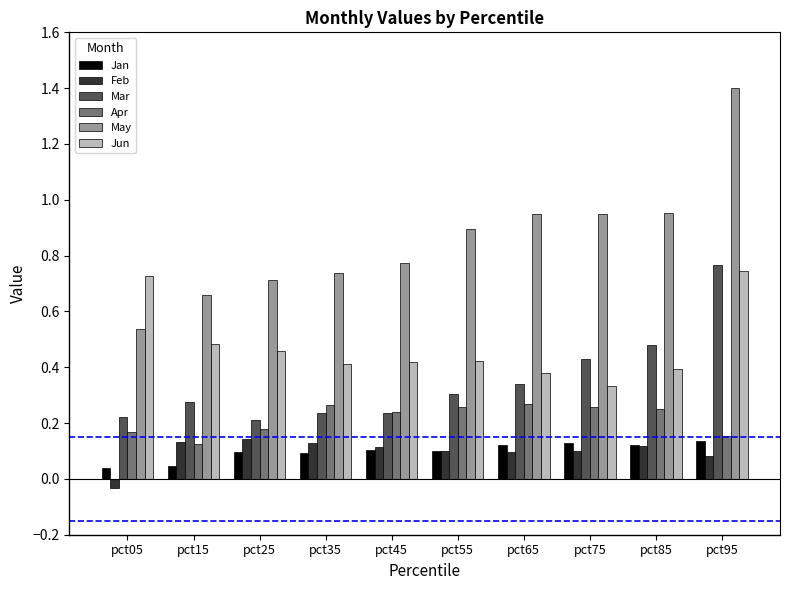

True or false: Mar has a value of 0.6 at pct65.

False